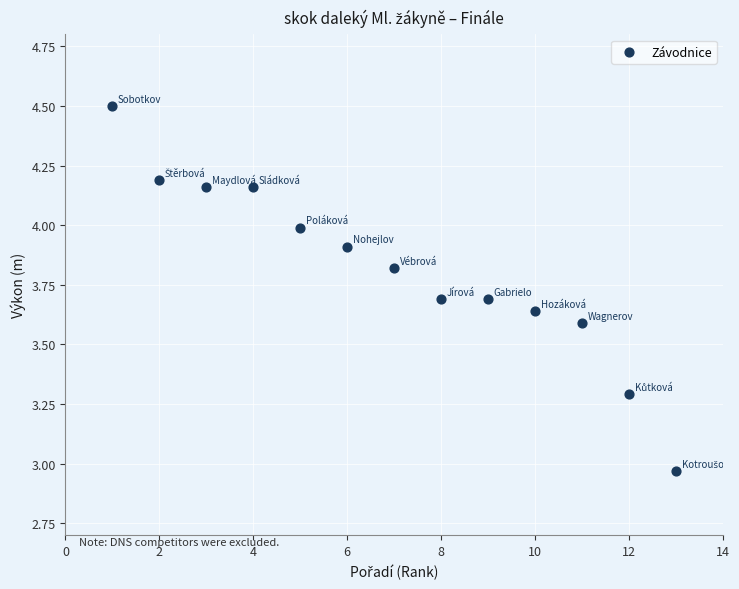

What is the range of X values (max minus min)?

12.0